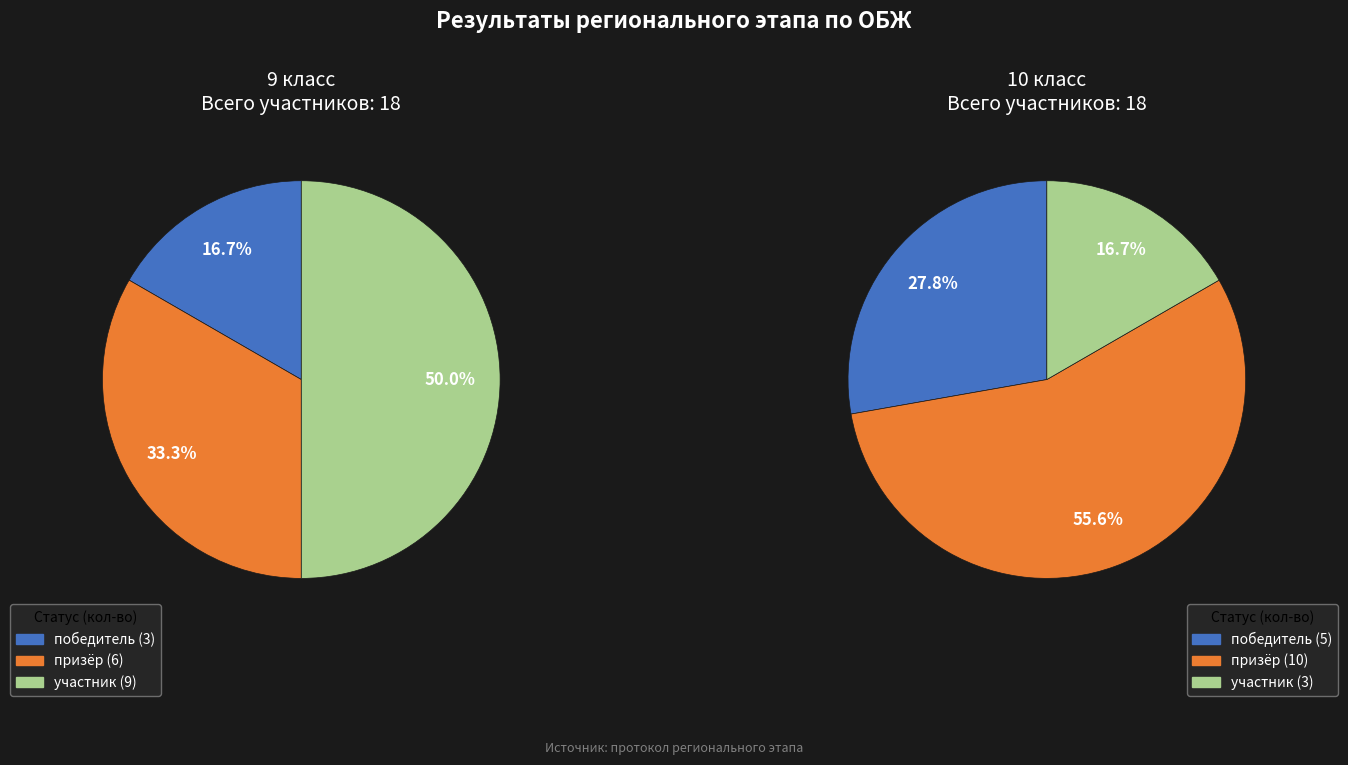

Between призёр and победитель, which is larger?

призёр